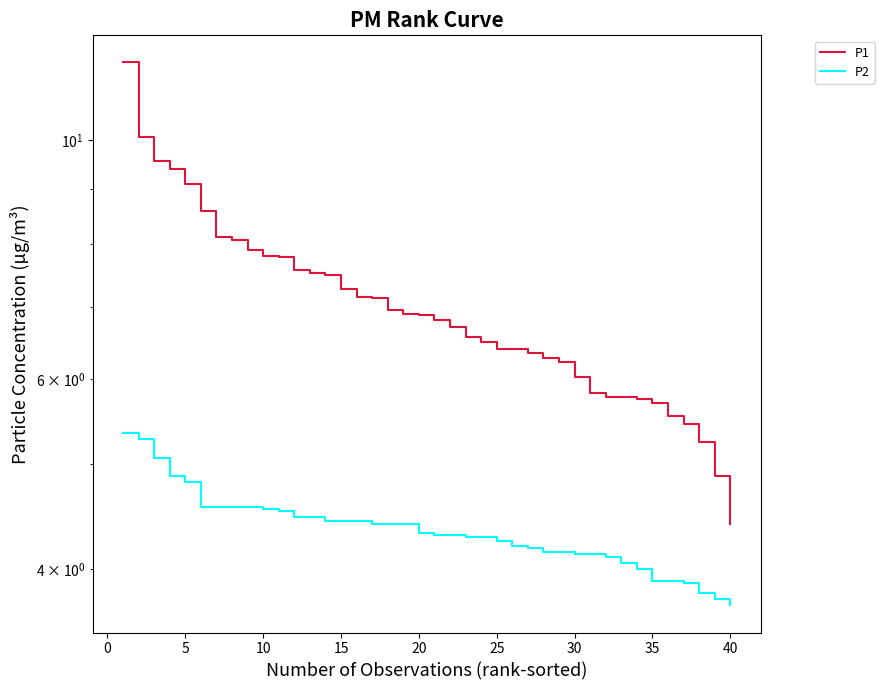

What are all the series names shown in the legend?

P1, P2